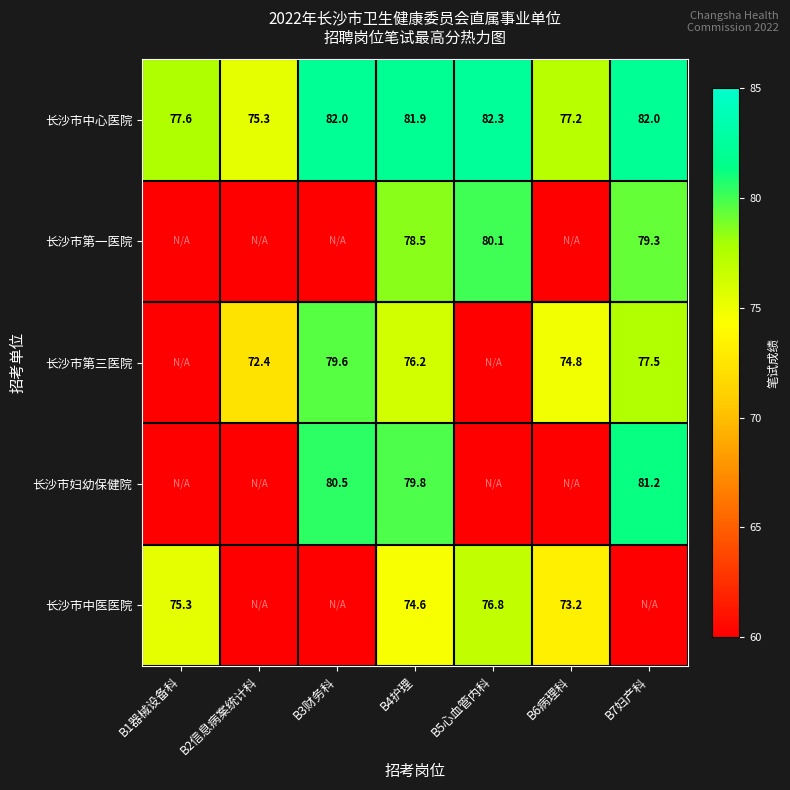

What is the greatest value displayed?

82.3